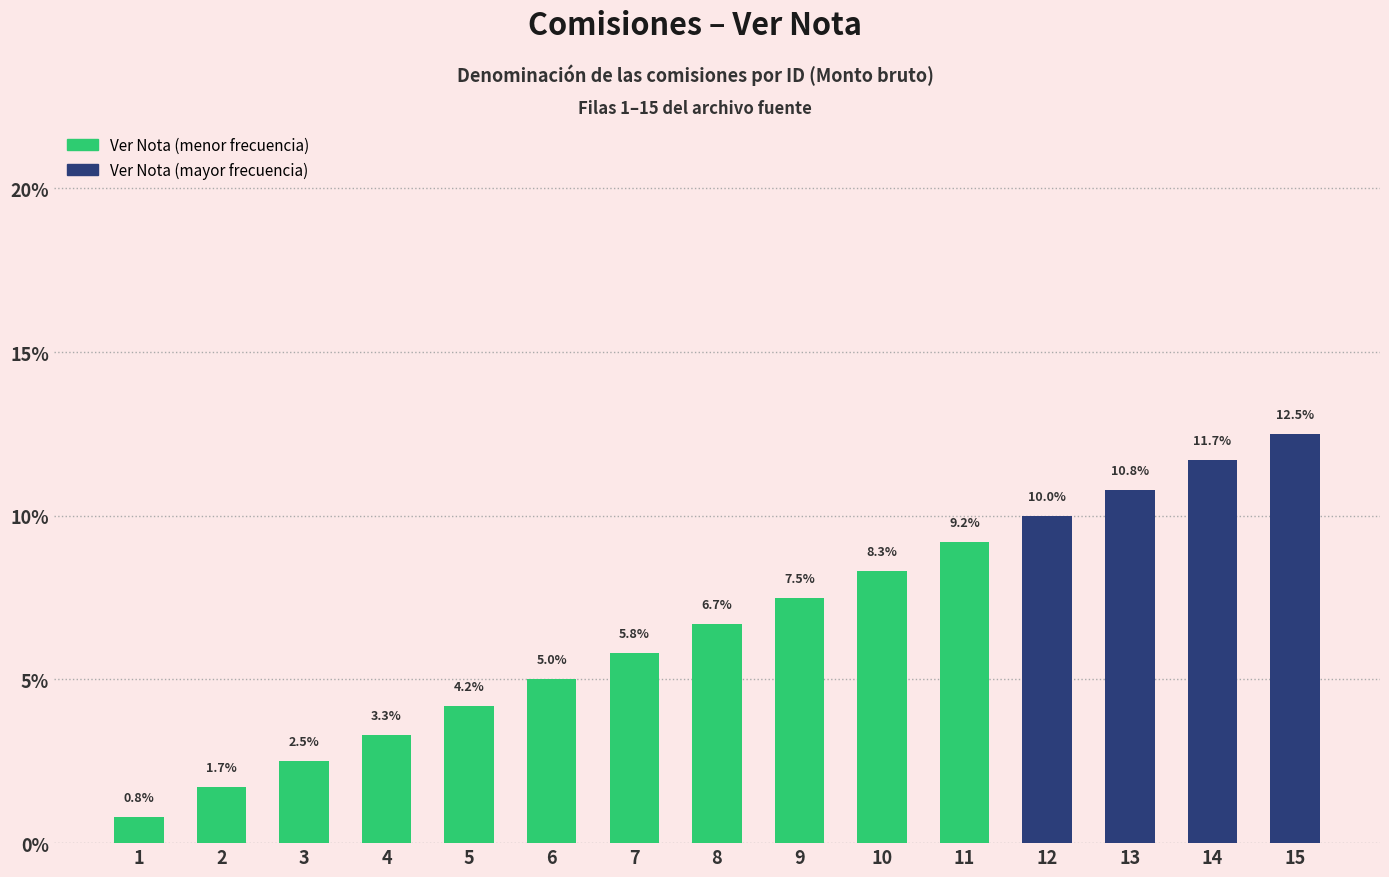

What is the change in value from 11 to 15?

+3.3